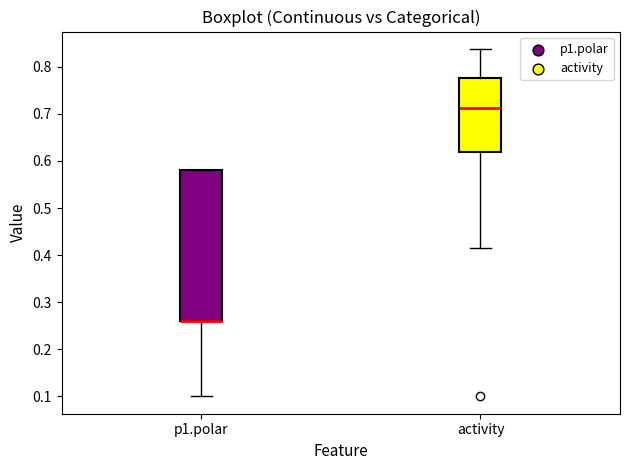

Which box is the tallest, from its lower edge to its upper edge?

p1.polar